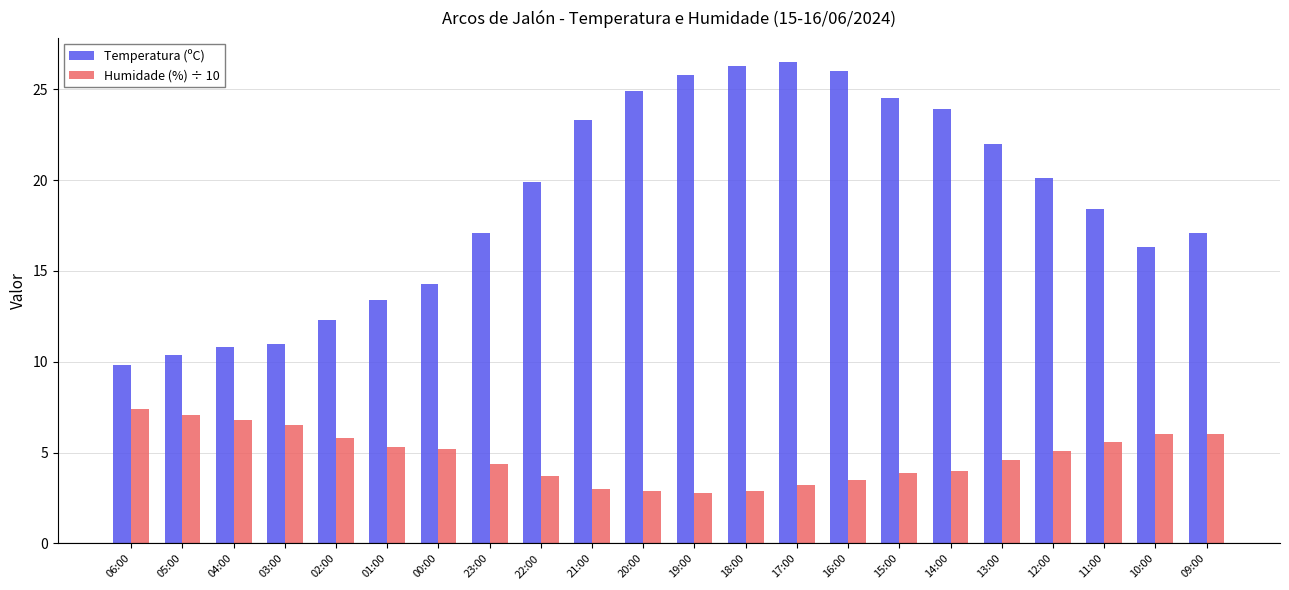

What is the total value across all series at 05:00?

17.5